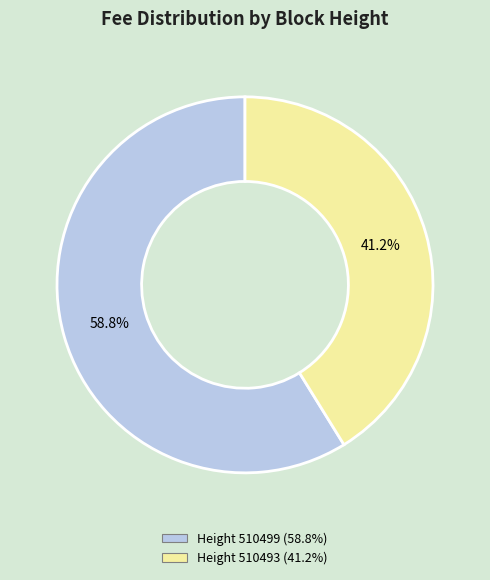

Is there a majority slice in this chart?

Yes